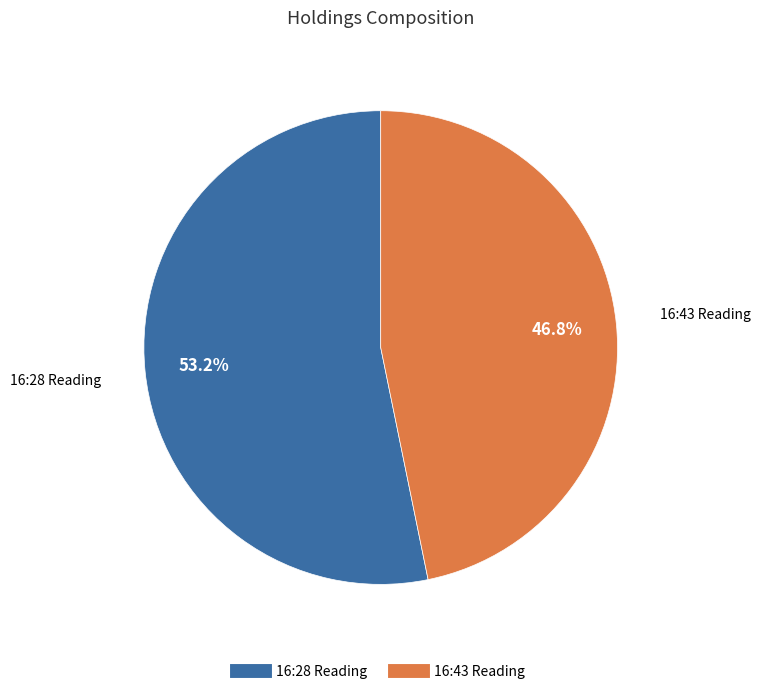

Count the number of slices in the pie.

2